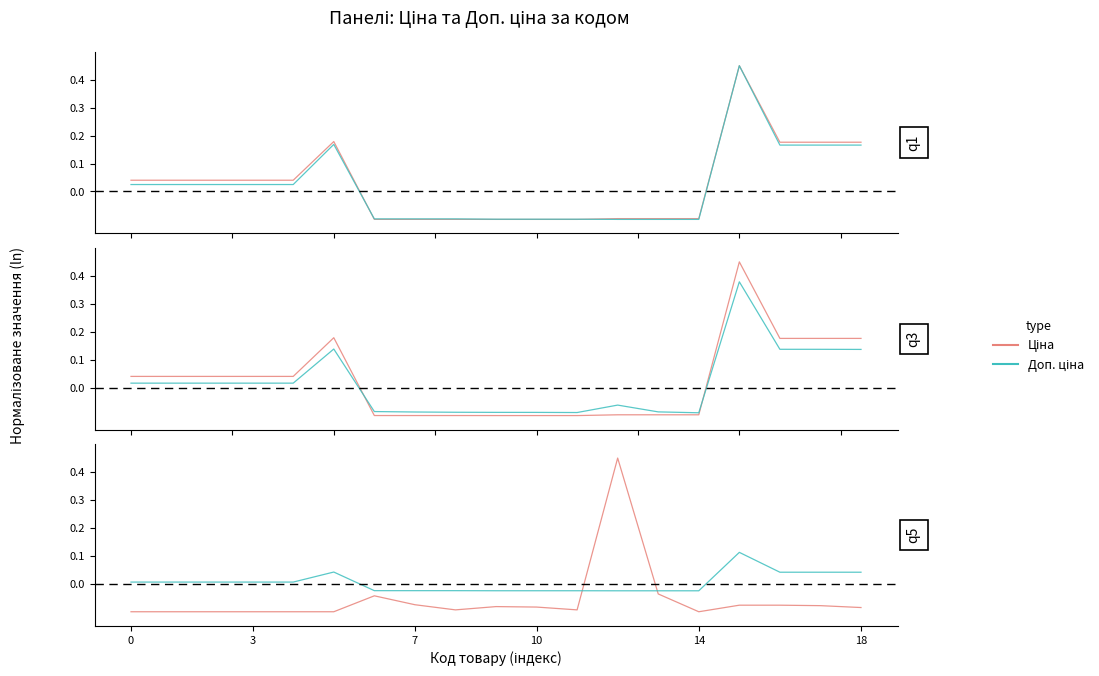

The value of Ціна at 10 is -0.1. True or false?

True